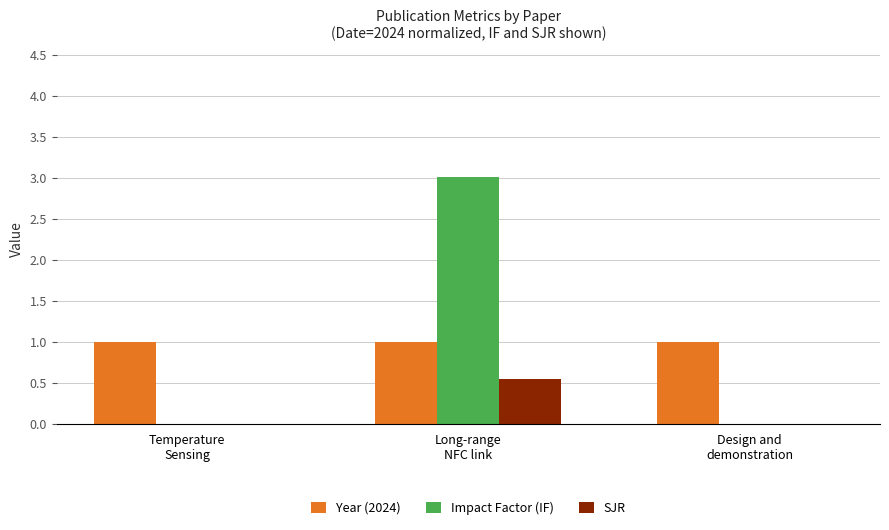

What is the maximum value for Impact Factor (IF)?

3.0